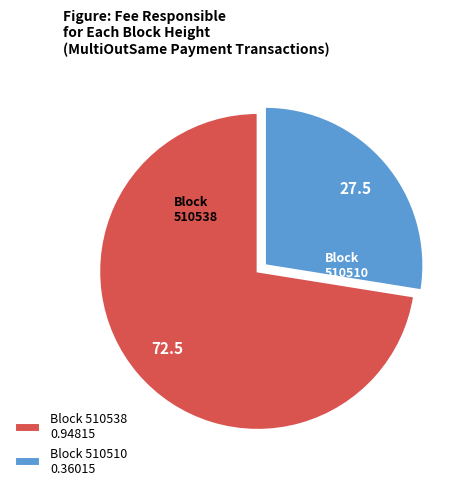

Rank the categories by value from highest to lowest.

Block 510538 0.94815, Block 510510 0.36015